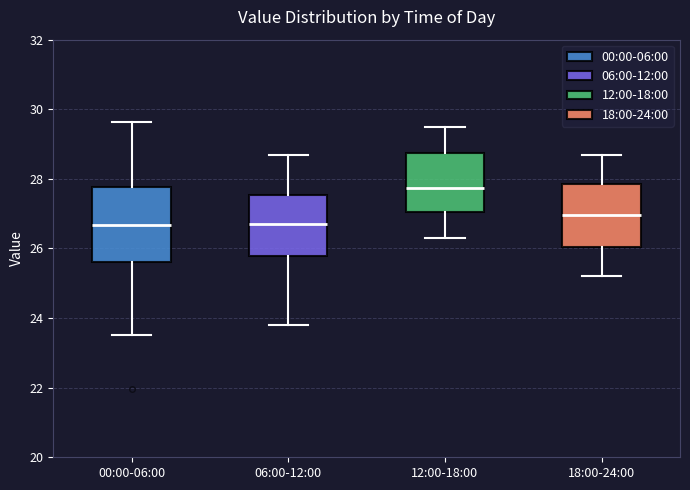

Reading left to right, read every box against the y-axis: the position of its median line, the range the box covers, and the ends of its whiskers. The values are not printed on the chart, so give them approximately, as read against the axis.

00:00-06:00: median 26.6, box 25.6 to 27.8, whiskers 23.6 to 29.6
06:00-12:00: median 26.8, box 25.8 to 27.6, whiskers 23.8 to 28.8
12:00-18:00: median 27.8, box 27.0 to 28.8, whiskers 26.4 to 29.6
18:00-24:00: median 27.0, box 26.0 to 27.8, whiskers 25.2 to 28.8